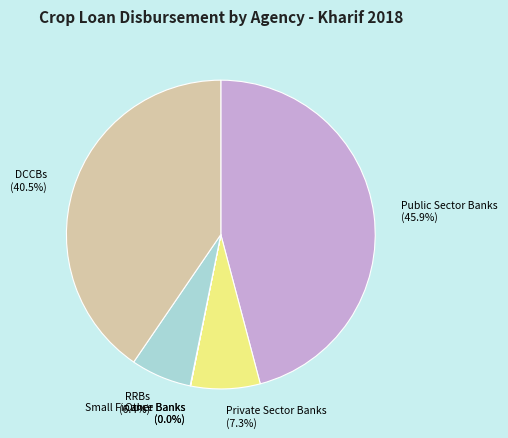

To the nearest percent, what is the difference between the RRBs and Private Sector Banks slice percentages?

1%